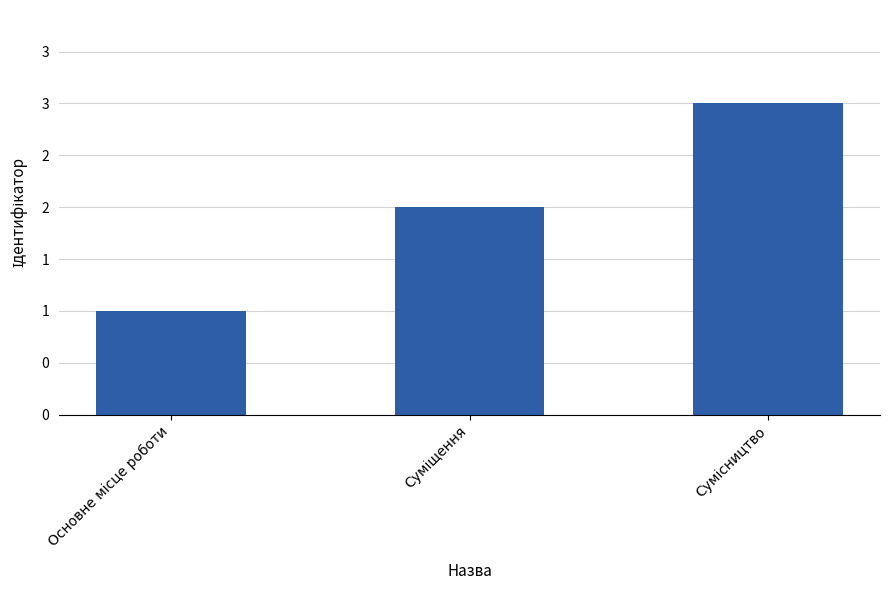

Where is the data nearest to the value 2?

Суміщення